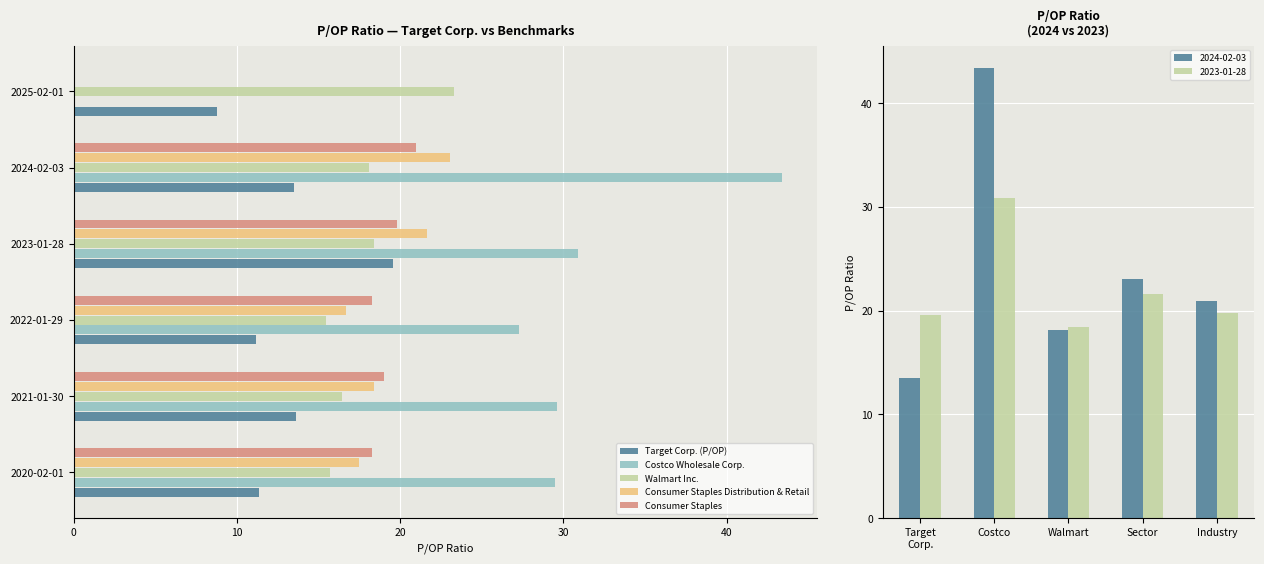

At which label does Consumer Staples reach its peak?

2024-02-03